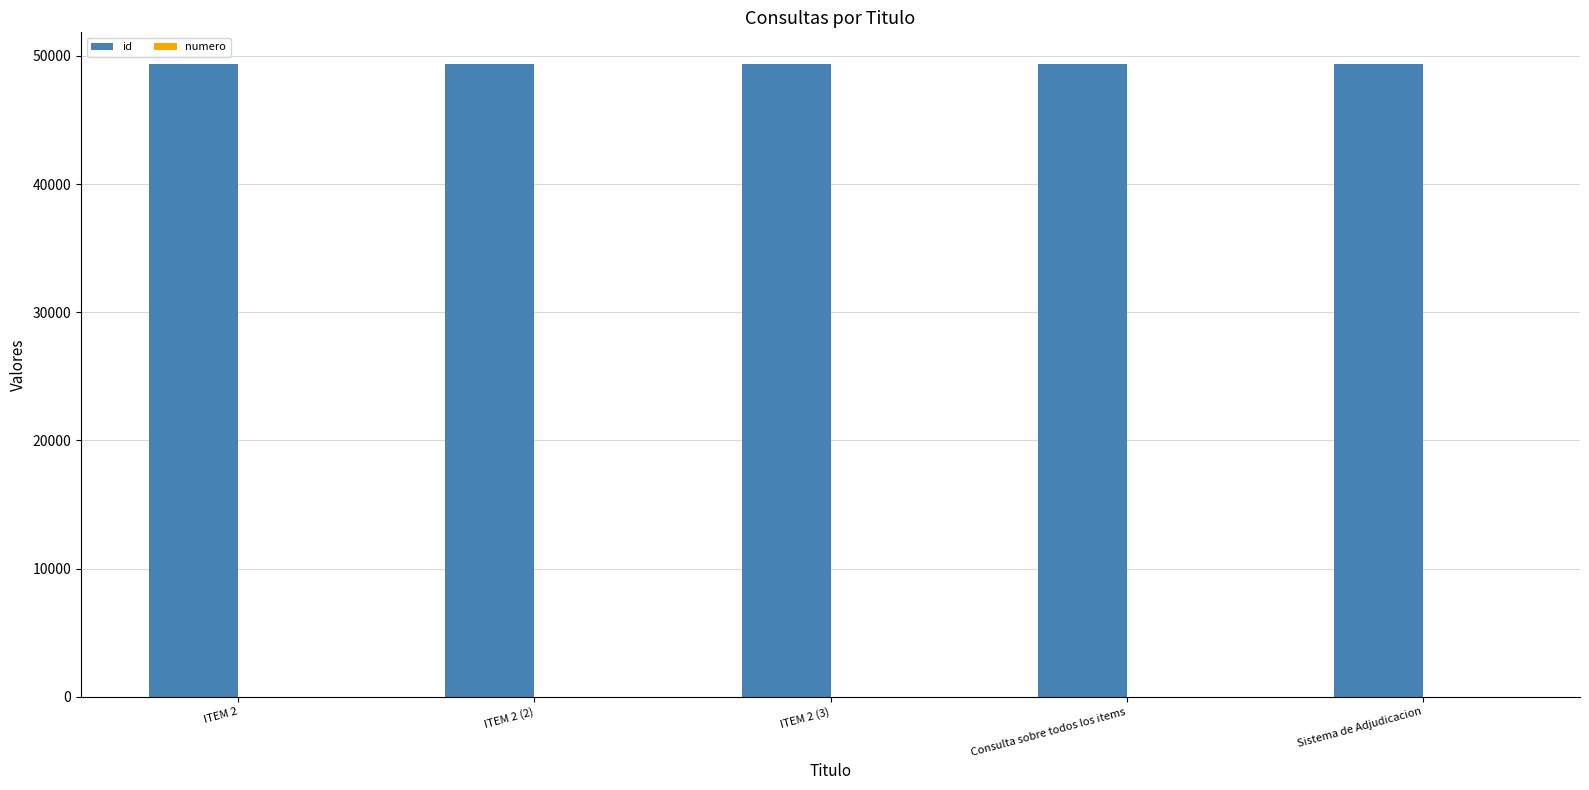

The id series shows 21033 at Sistema de Adjudicacion. True or false?

False